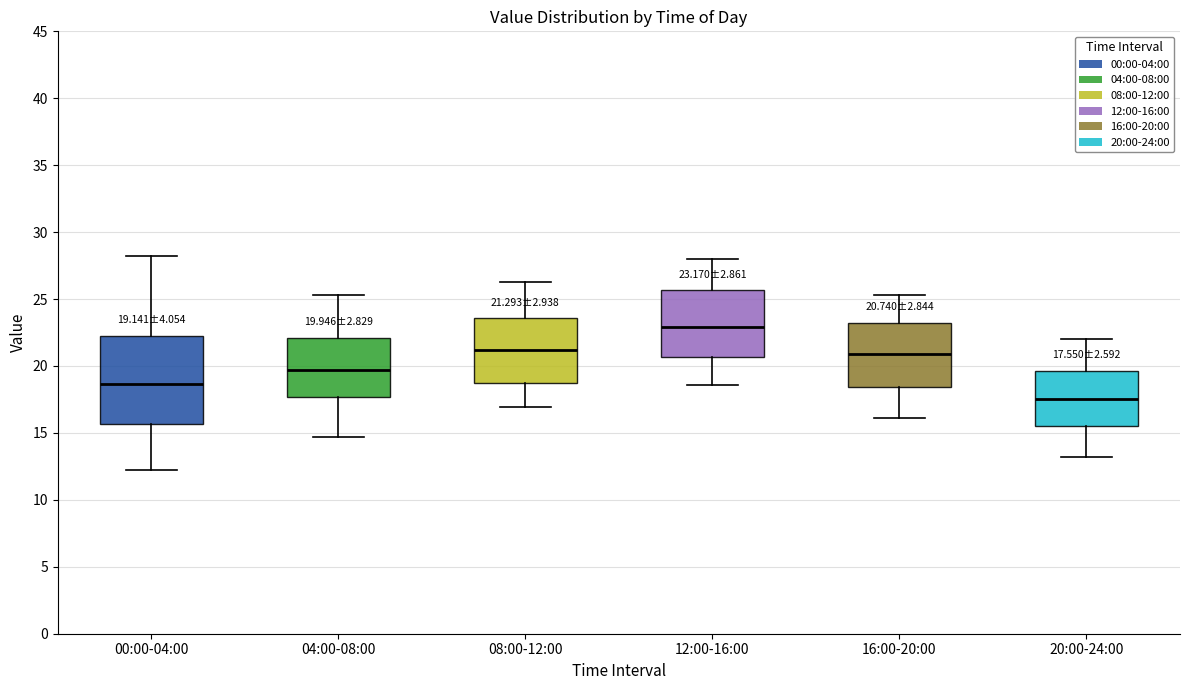

Which box's median line is the highest?

12:00-16:00